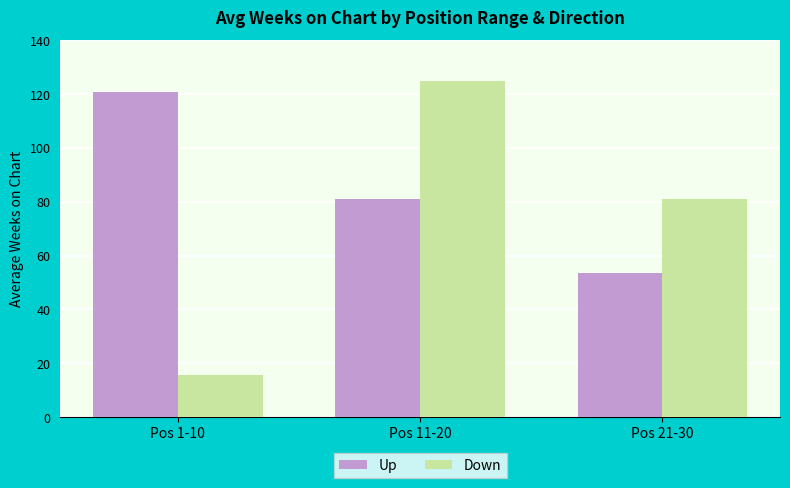

List the series in order of their overall mean, lowest first.

Down, Up